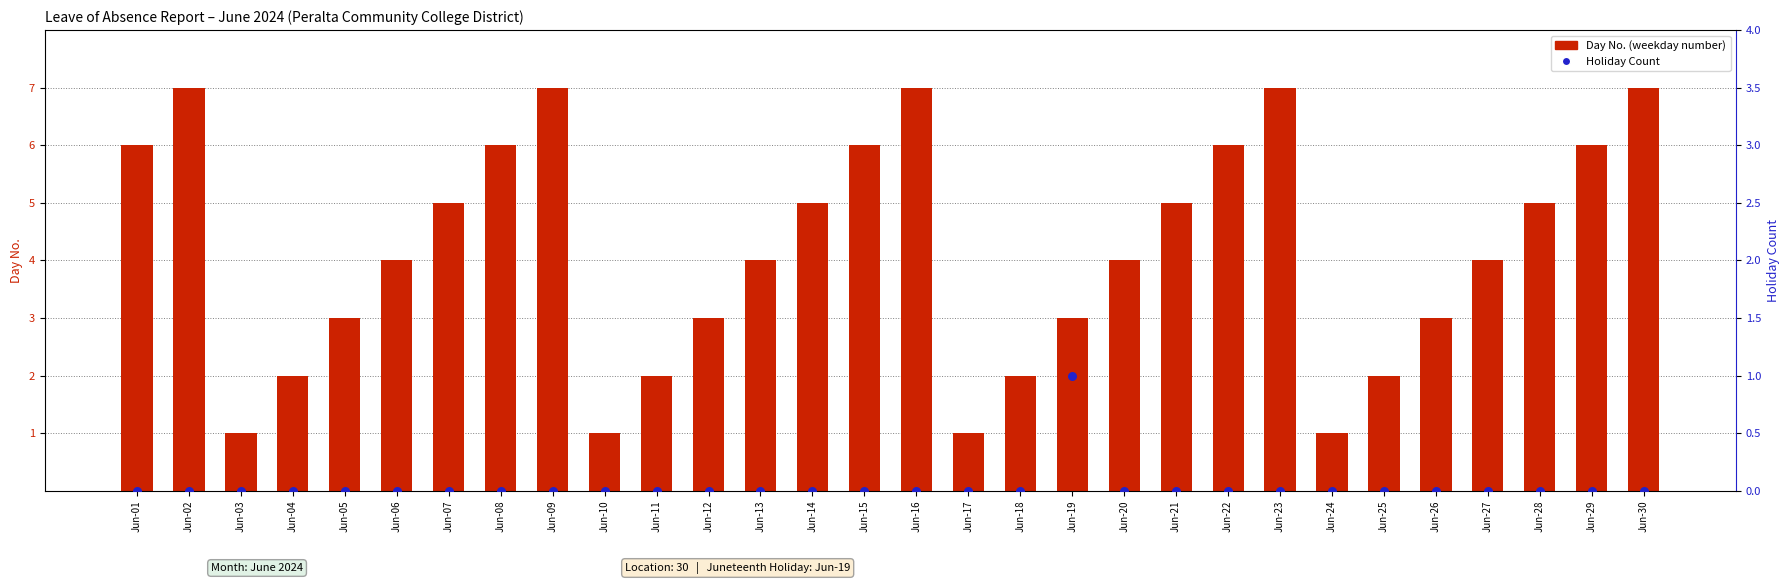

At how many categories does at least one series exceed 5?

10